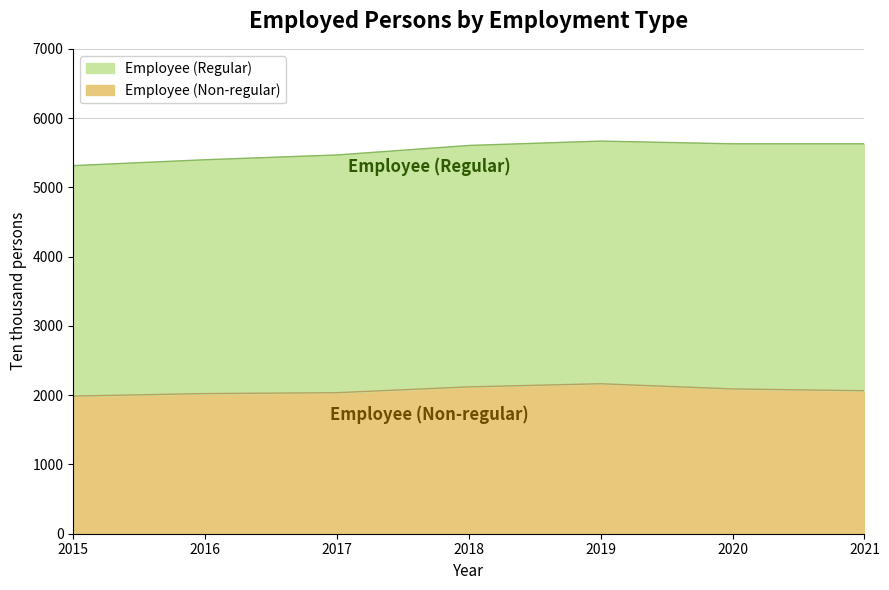

At which label does the data first exceed 2064?

2018